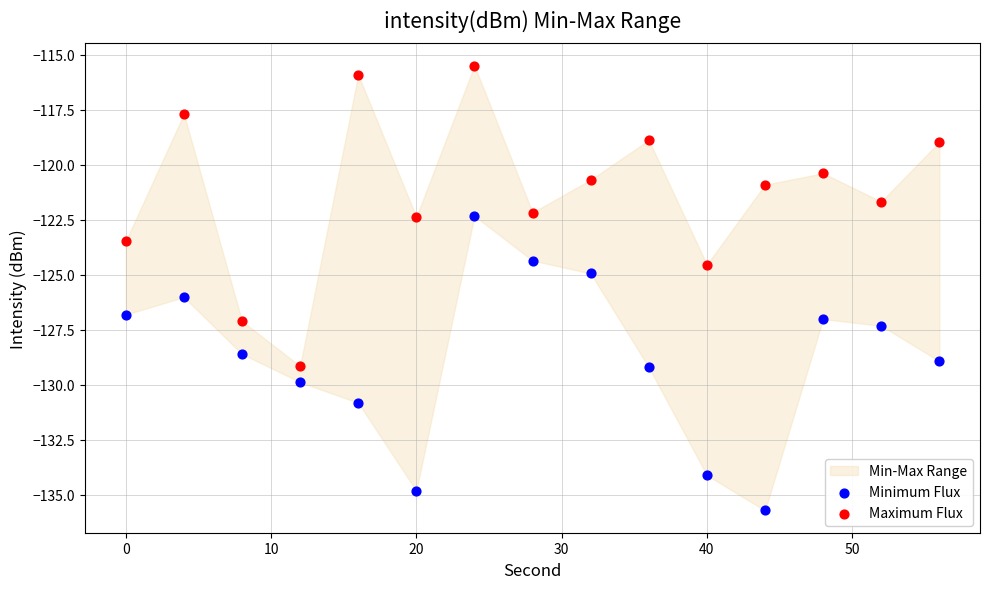

What is the X range (max minus min) for the scatter plot?

56.0